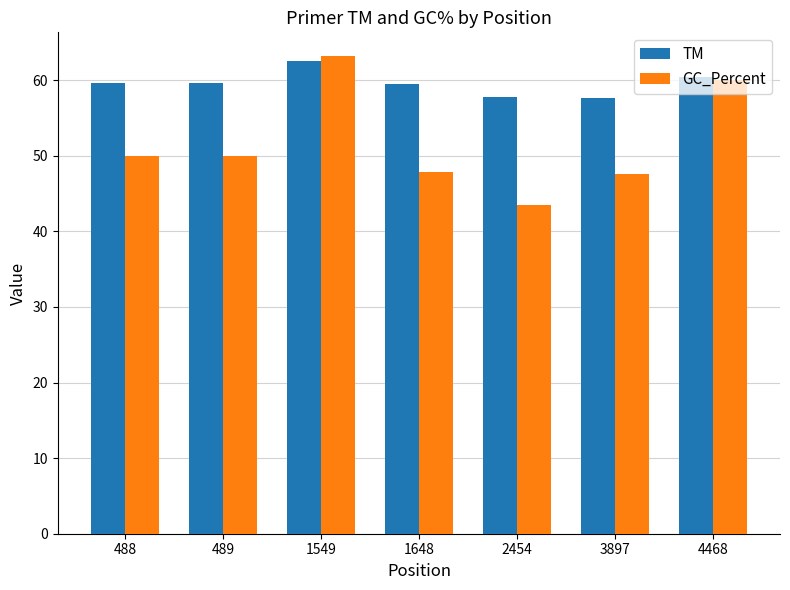

What is the spread (max minus min) of values at 2454?

14.3